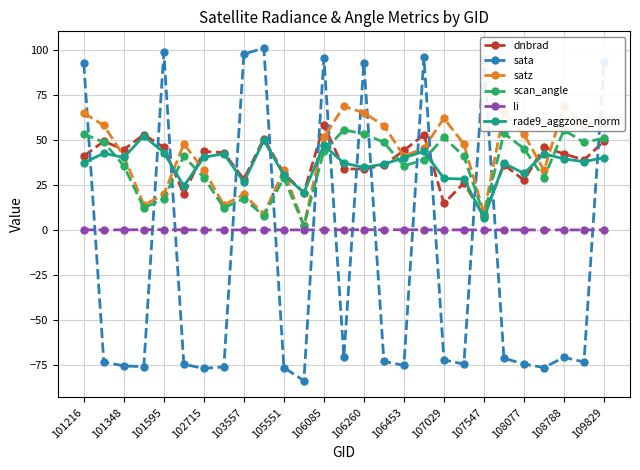

True or false: li has more than 0 interior local peaks.

True